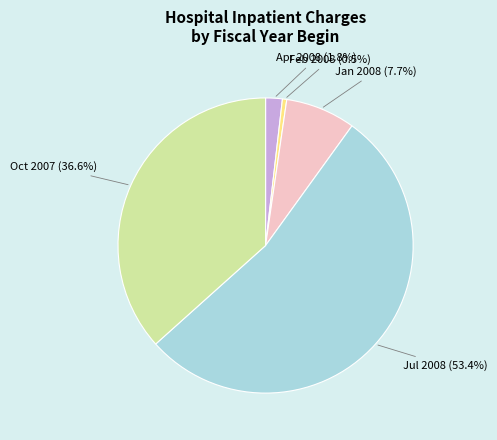

Does any single category account for the majority?

Yes